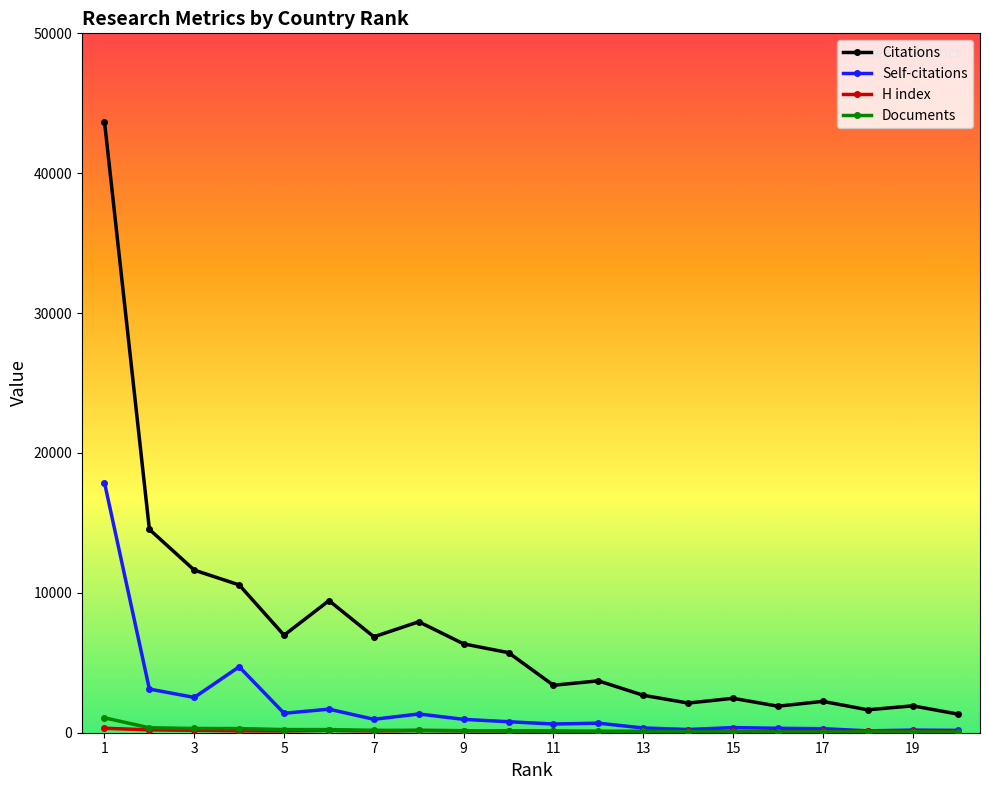

What is the lowest value of the Citations series?

1337